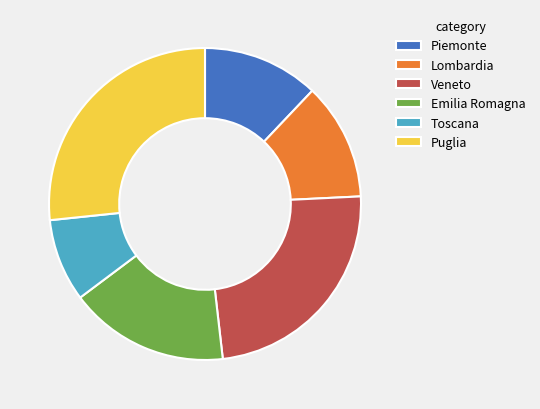

Which slice is the largest?

Puglia